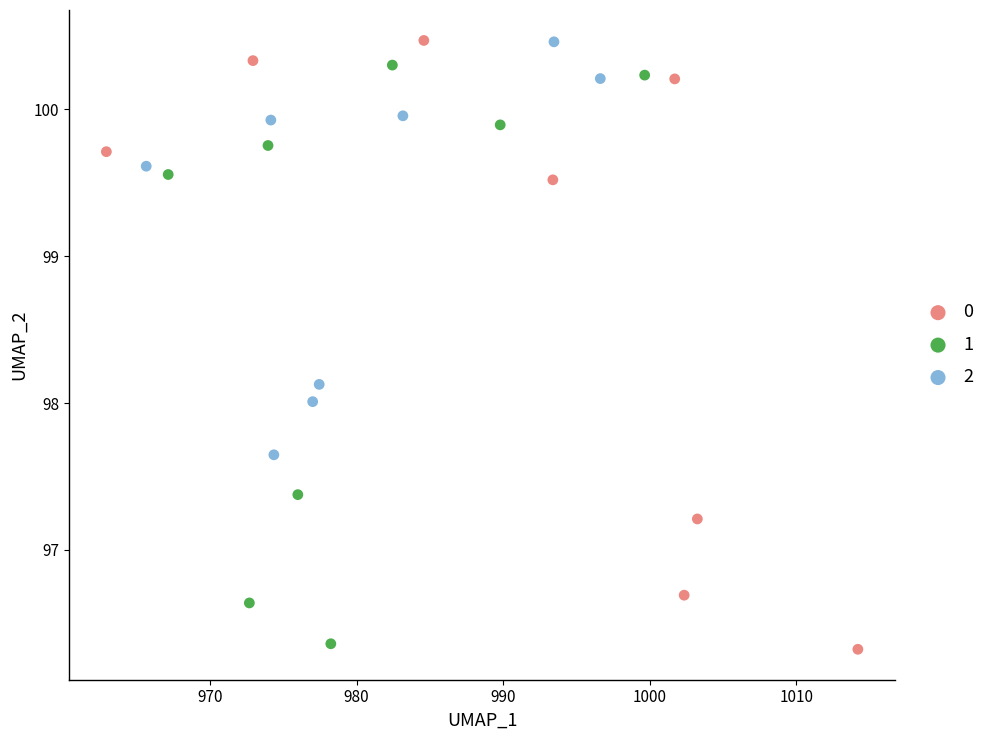

What are all the series names shown in the legend?

0, 1, 2